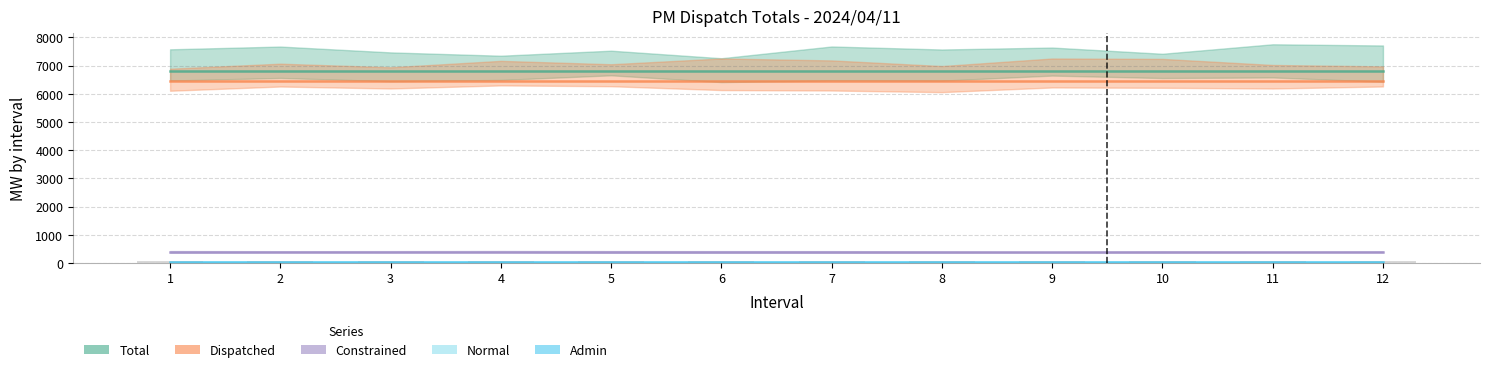

What is the difference between the highest and lowest values at 4?

6811.8